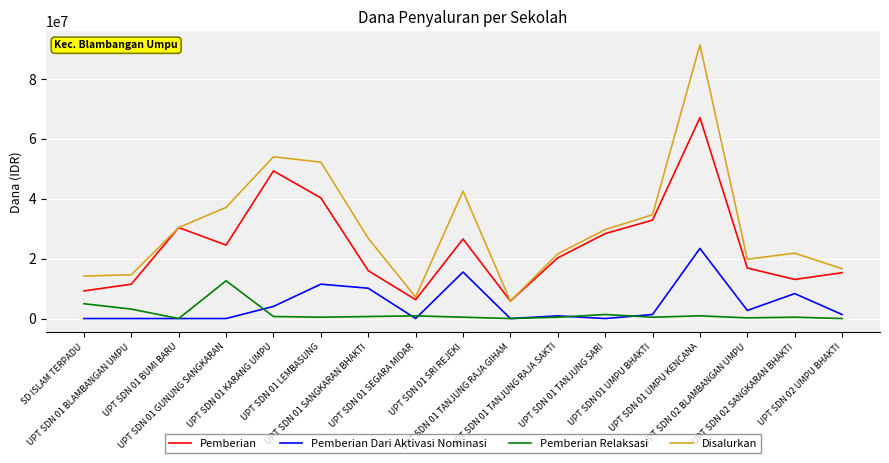

In Pemberian Relaksasi, how many points are lower than both neighbors (excluding endpoints)?

5